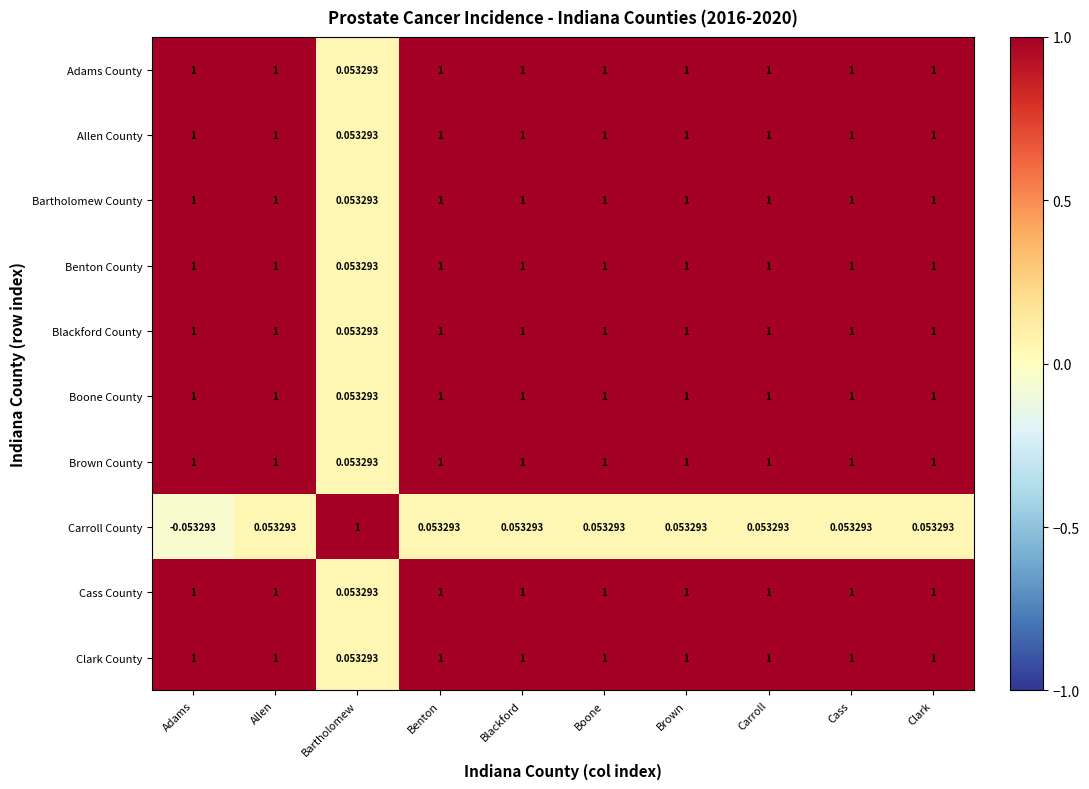

At which label is Allen County closest to 0?

Bartholomew